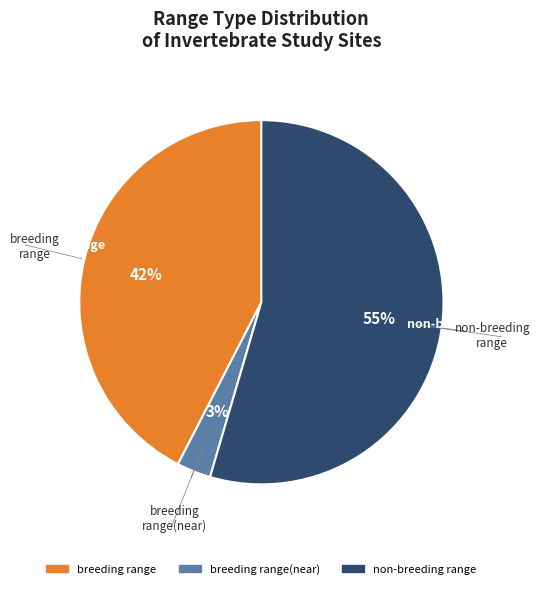

How many segments does this pie chart have?

3